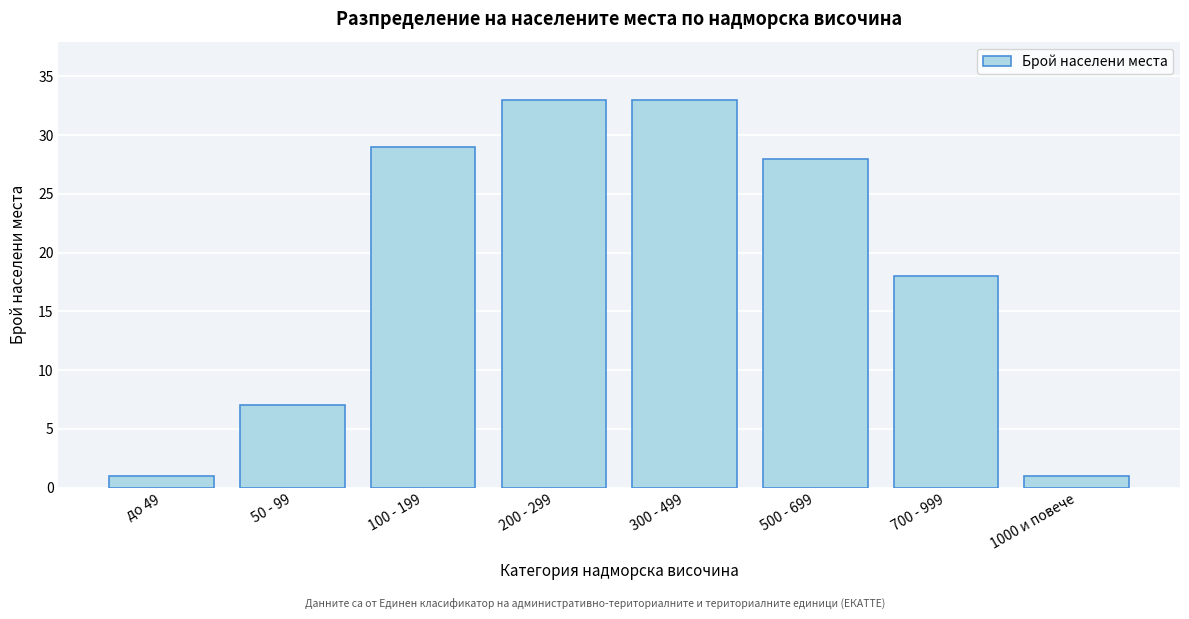

Reading left to right, extract all data points from this chart.

до 49=1	50 - 99=7	100 - 199=29	200 - 299=33	300 - 499=33	500 - 699=28	700 - 999=18	1000 и повече=1